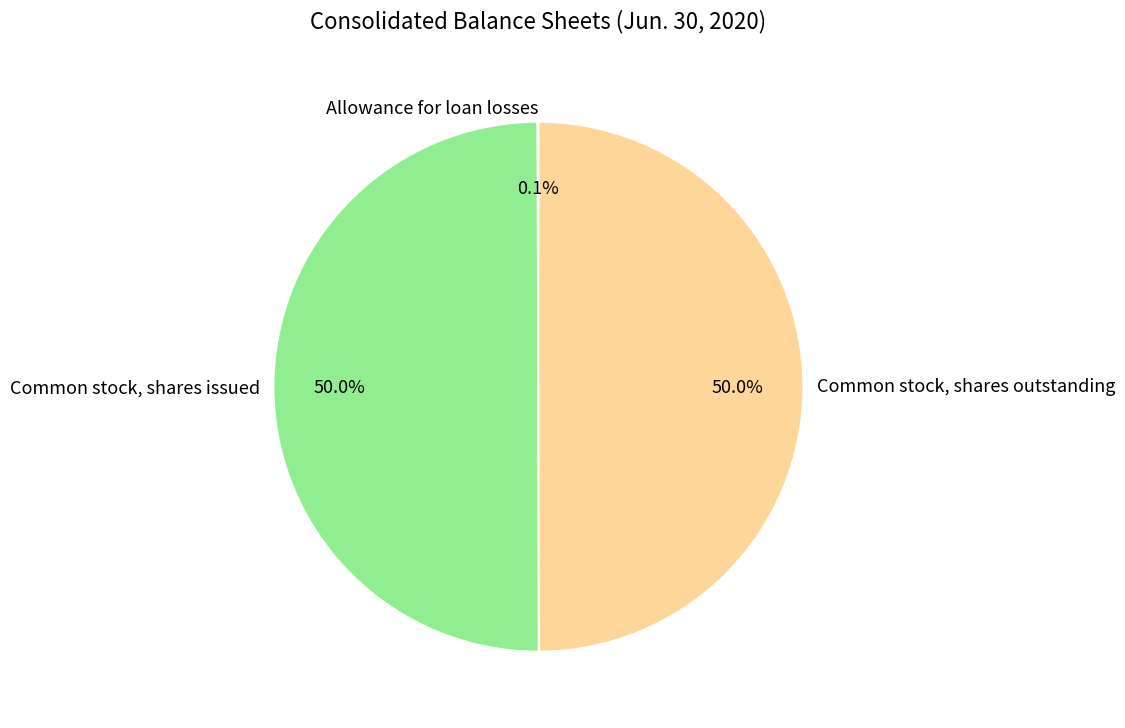

Combined, do Common stock, shares outstanding and Common stock, shares issued account for over 50%?

Yes